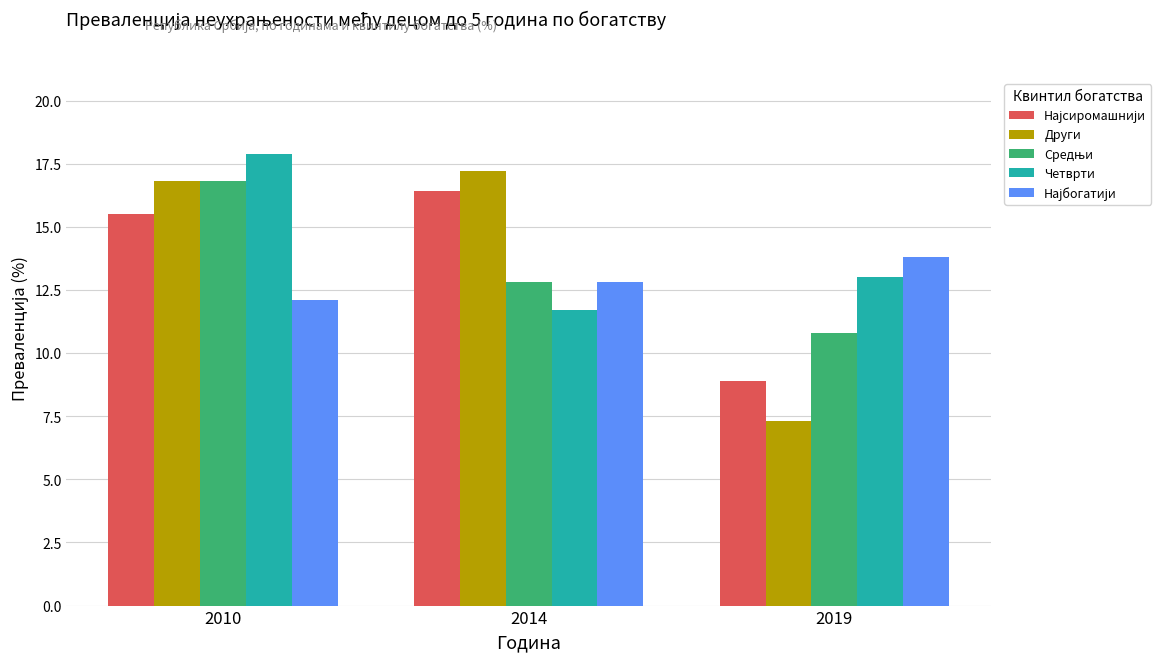

What is the total value across all series at 2014?

70.9